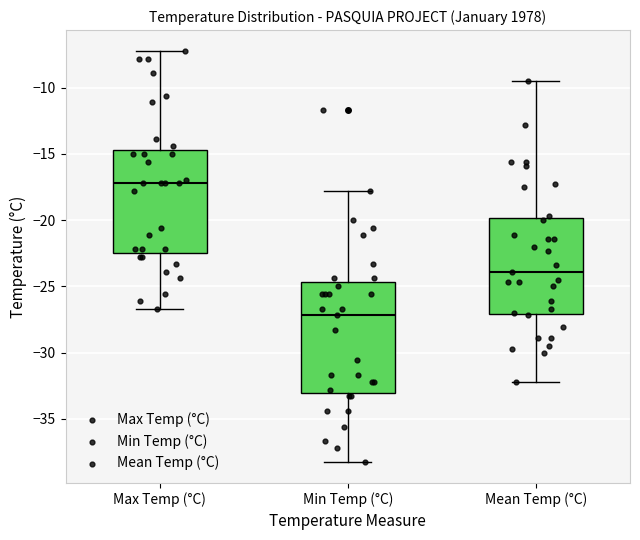

Which box has the highest median line?

Max Temp (°C)